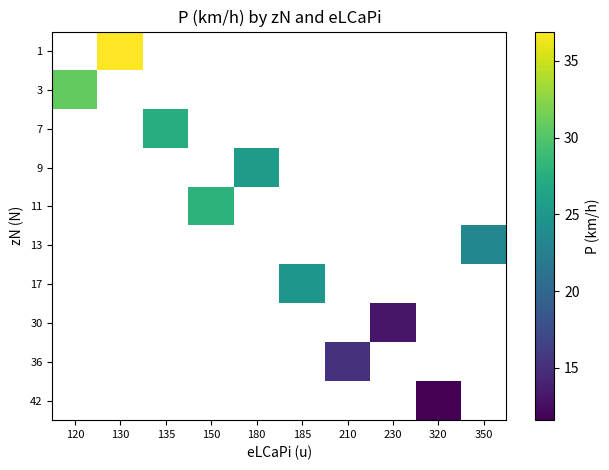

What is the minimum value for 3?

30.8